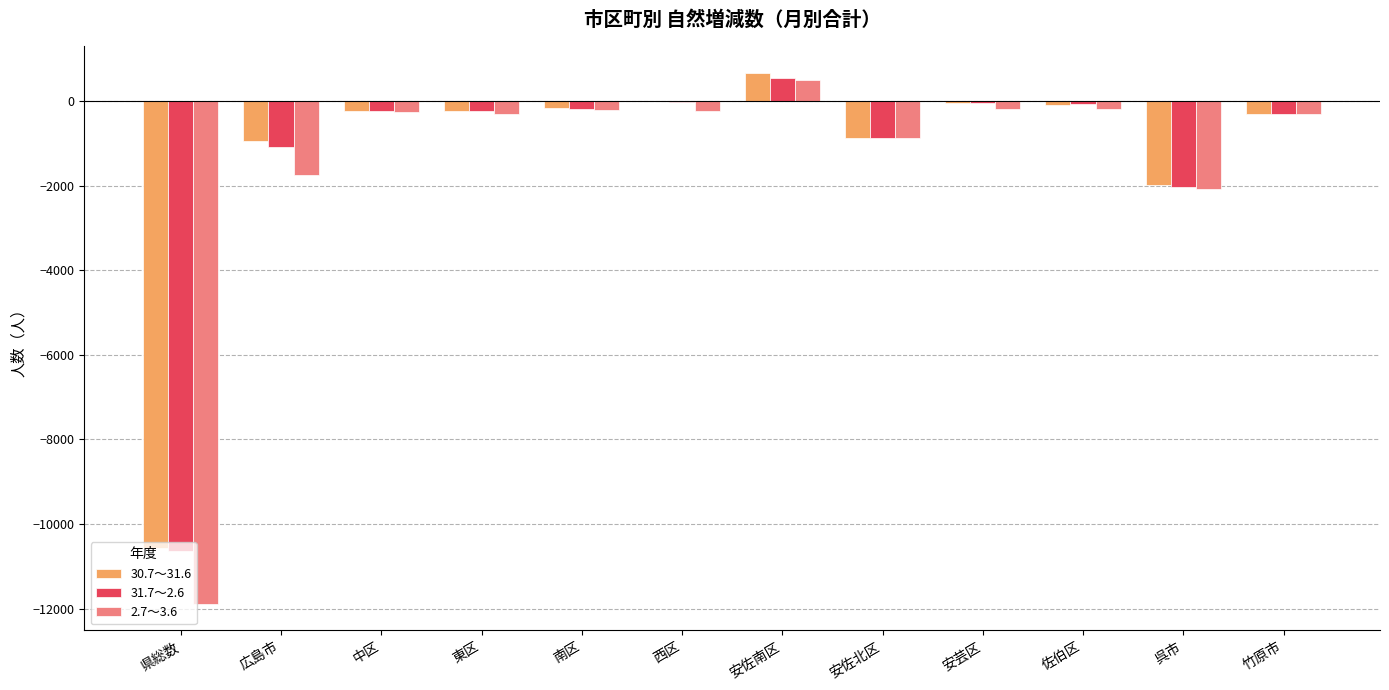

How many distinct data groups are displayed?

3